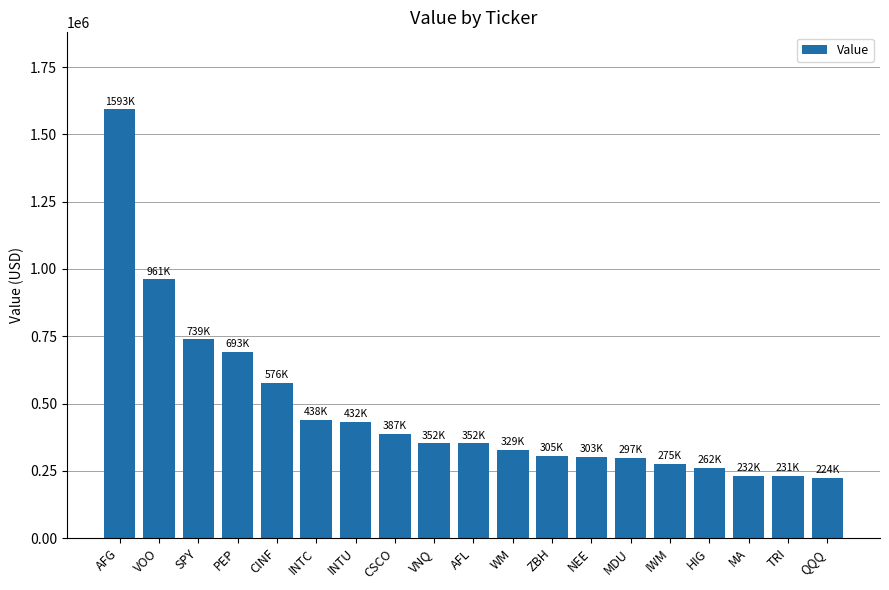

The chart shows a value of 370168 at MA. True or false?

False